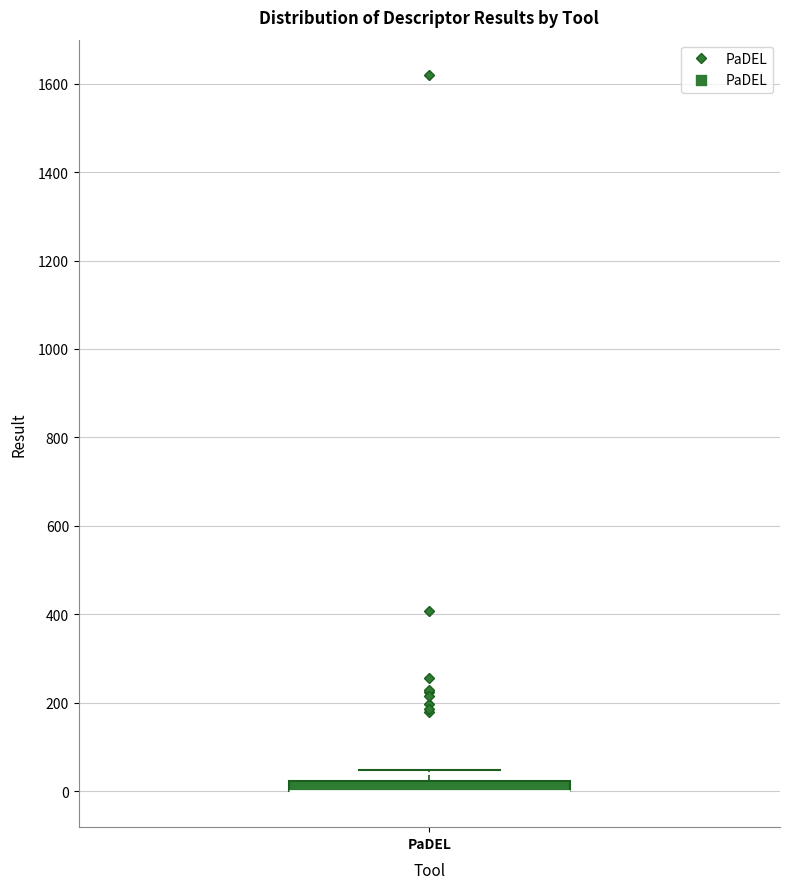

Where does the upper whisker of the box for PaDEL end on the y-axis? The values are not printed on the chart, so give them approximately, as read against the axis.

40